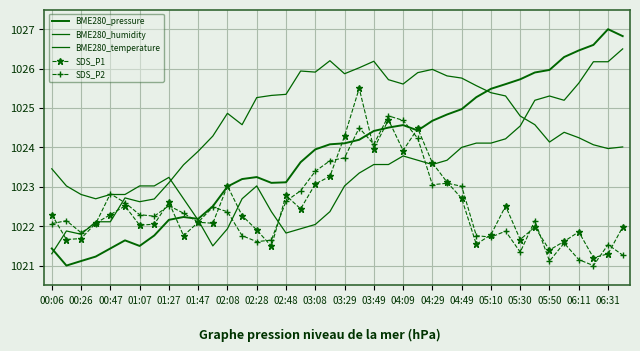

What are all the series names shown in the legend?

BME280_pressure, BME280_humidity, BME280_temperature, SDS_P1, SDS_P2